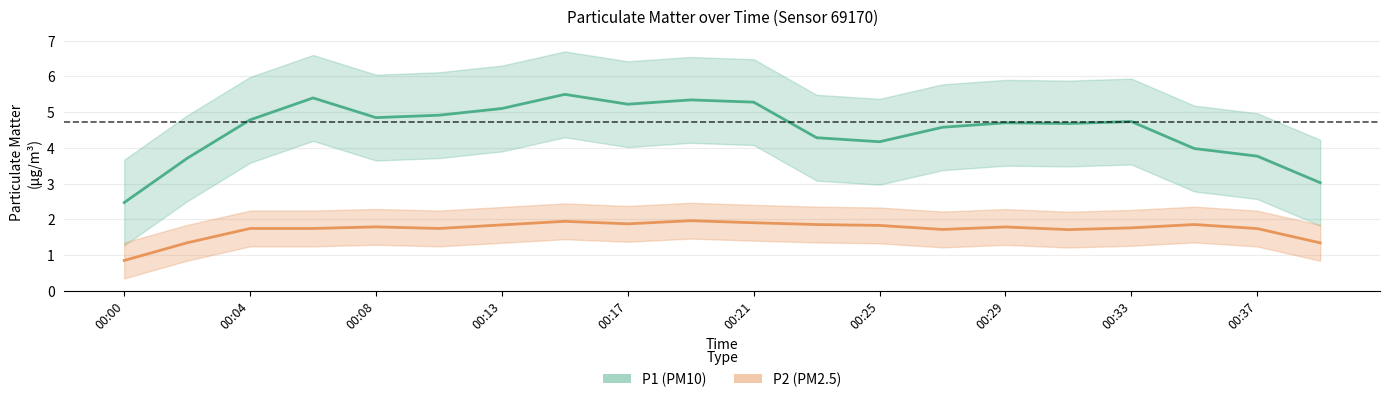

The value of P2 (PM2.5) at 11 is 1.9. True or false?

True